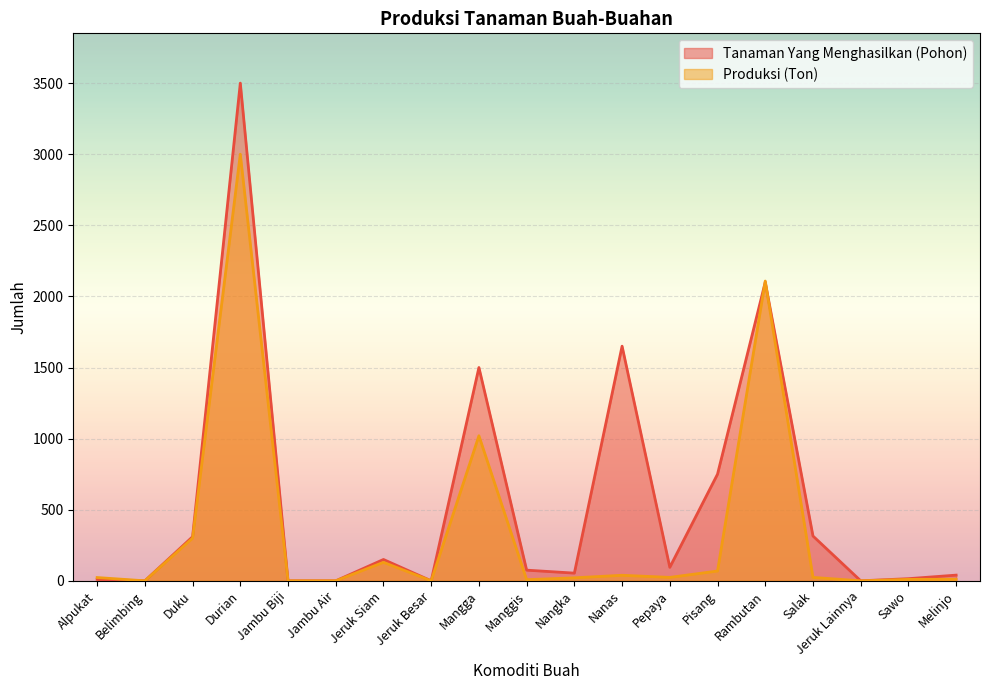

List the labels in order of Produksi (Ton) value, largest first.

Durian, Rambutan, Mangga, Duku, Jeruk Siam, Pisang, Nanas, Pepaya, Salak, Alpukat, Nangka, Melinjo, Sawo, Manggis, Belimbing, Jambu Biji, Jambu Air, Jeruk Besar, Jeruk Lainnya